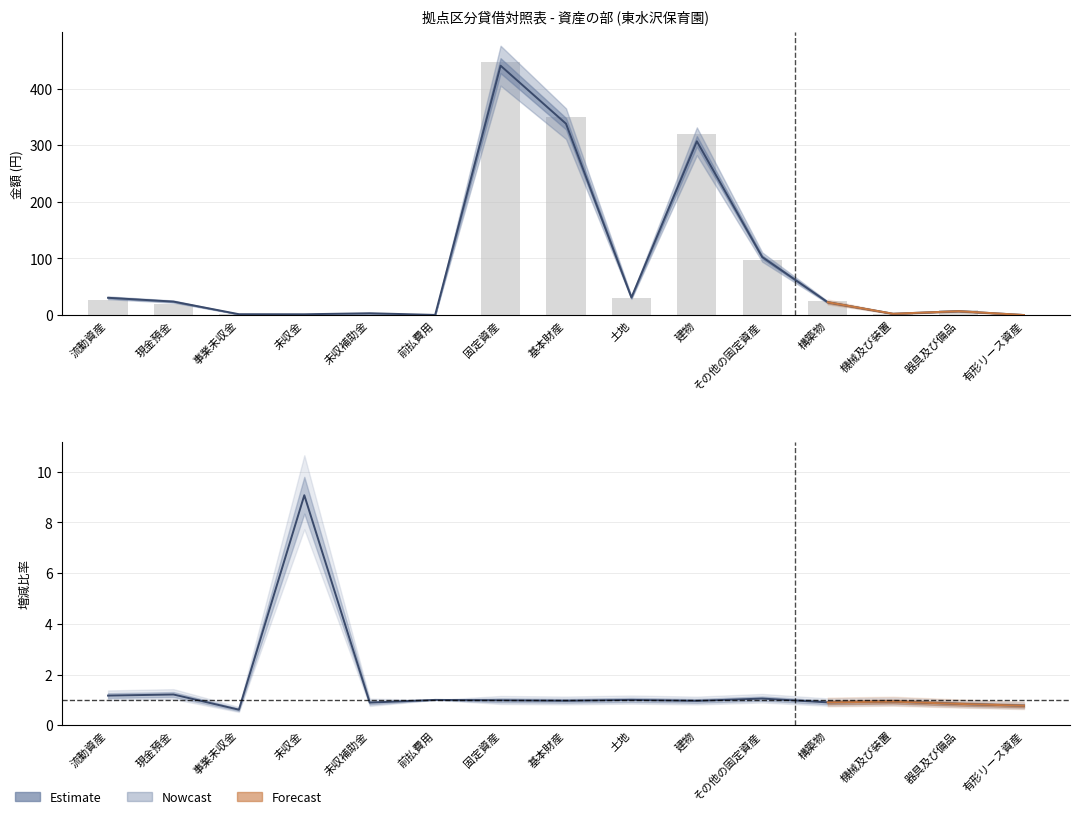

Rank the series at 機械及び装置 from highest to lowest value.

前年度末 (bar), 当年度末 (Estimate), 当年度末/前年度末